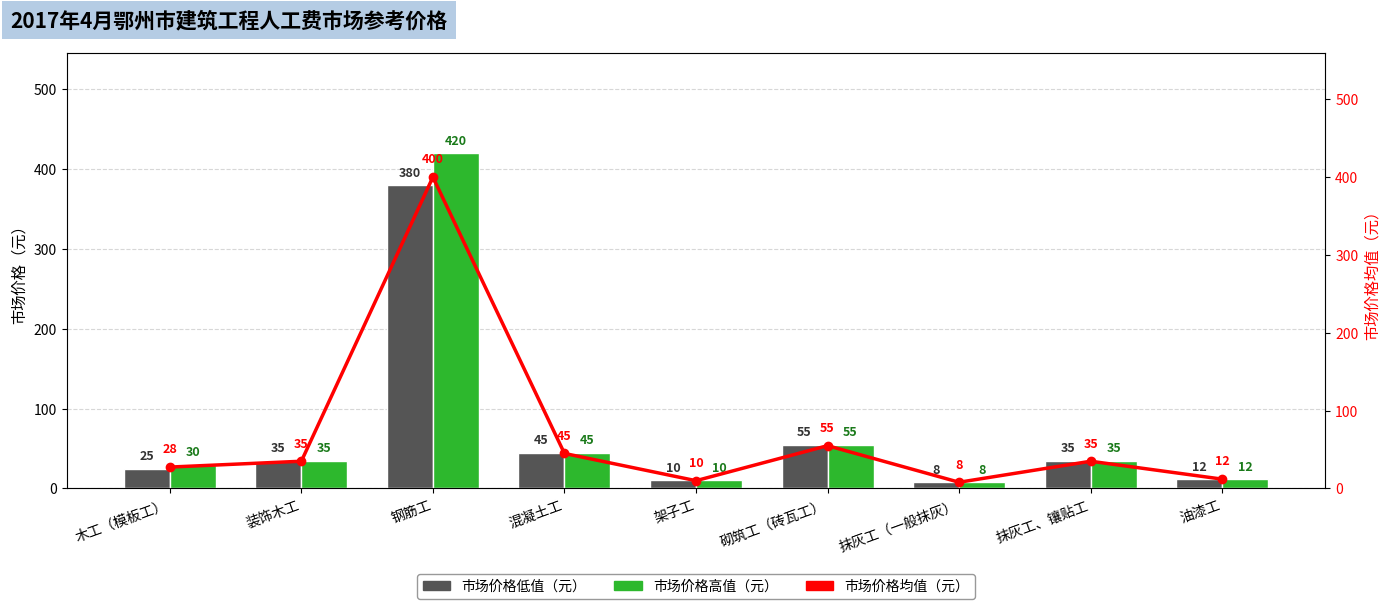

Where is 市场价格均值（元） nearest to the value 204?

砌筑工（砖瓦工）